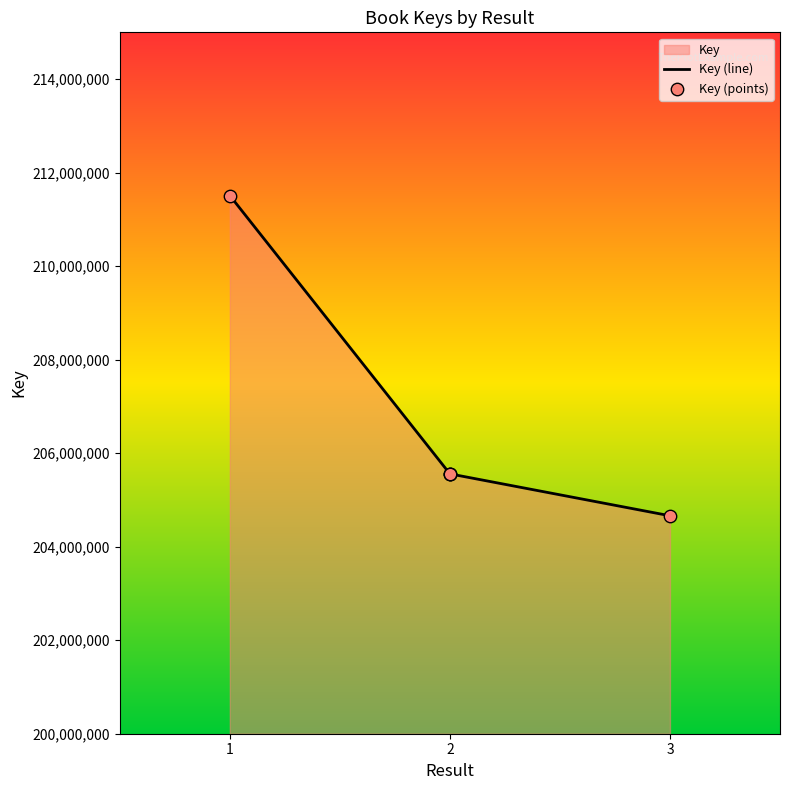

Is the value of Key (points) at 1 greater than the value of Key (line) at 2?

Yes